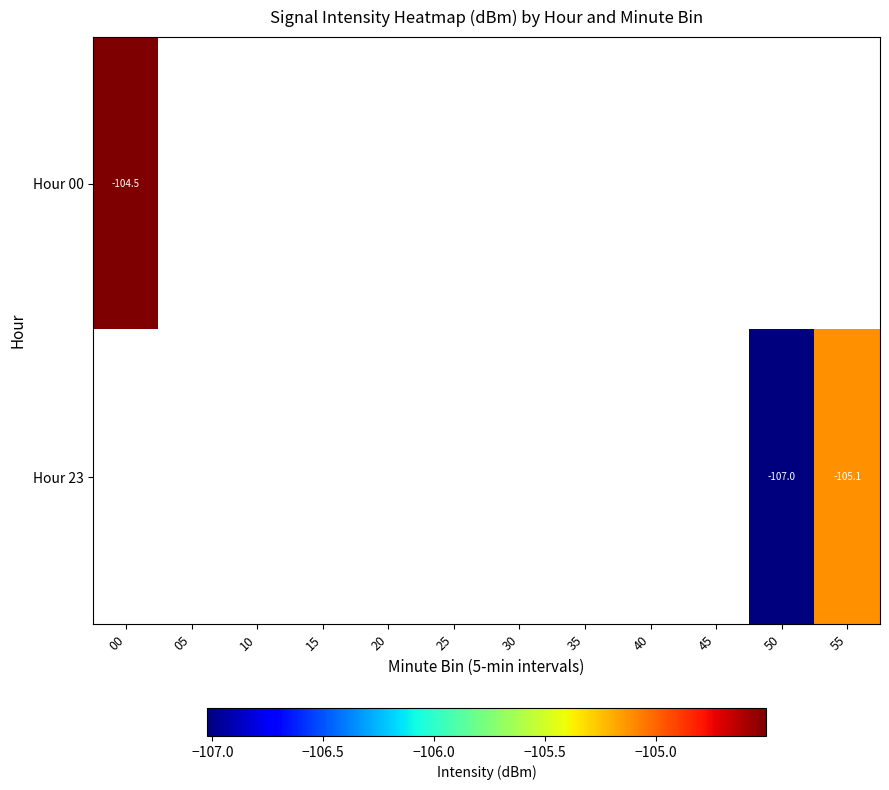

What is the highest value of the Hour 00 series?

-104.5